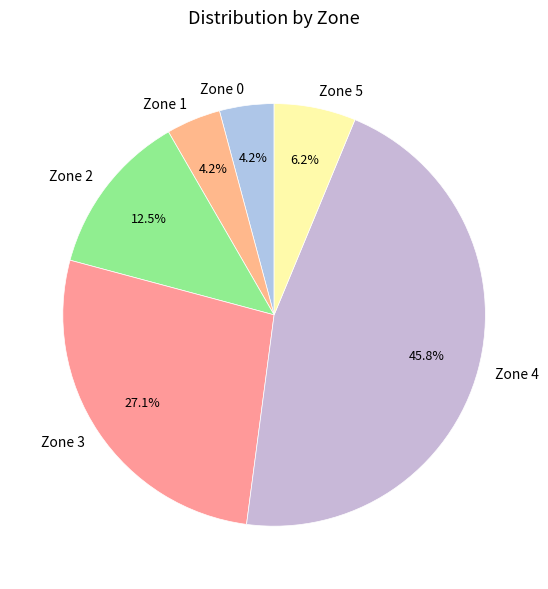

How many segments does this pie chart have?

6